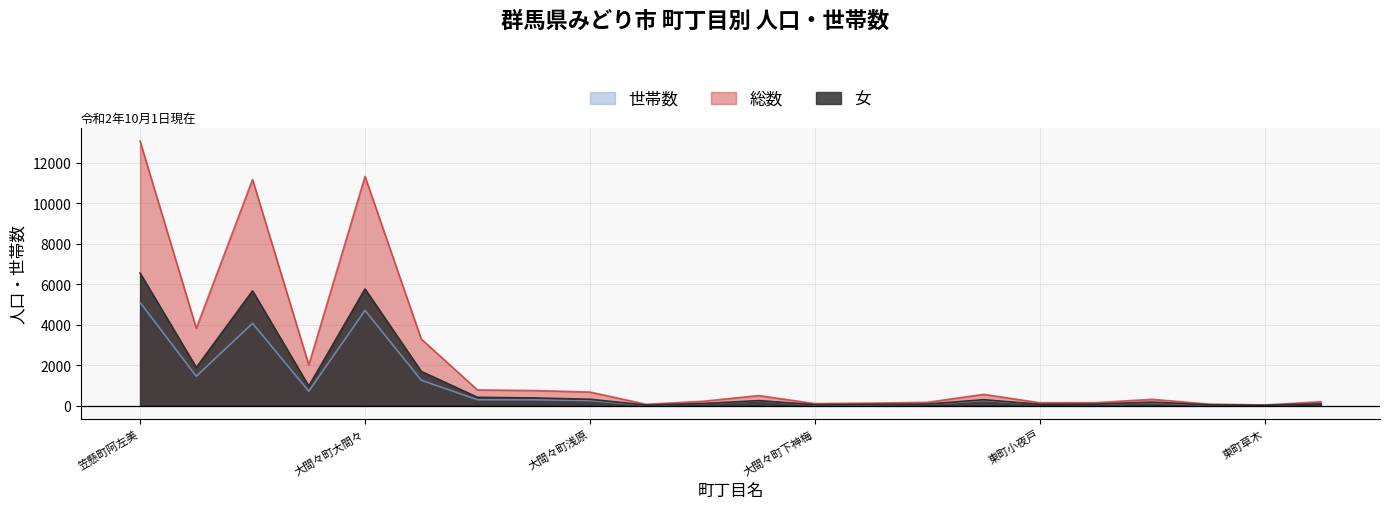

At how many categories does at least one series exceed 4564?

3